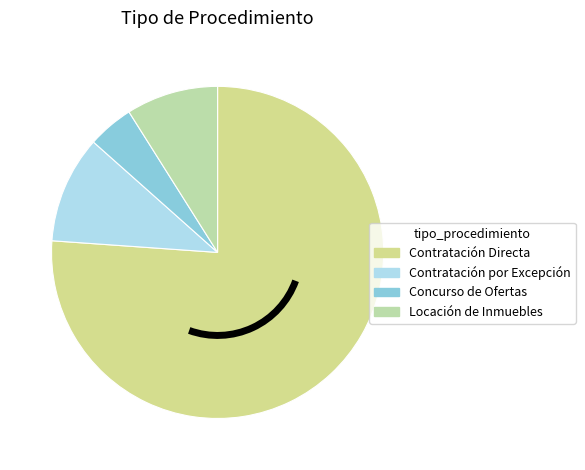

The Locación de Inmuebles slice represents 9% of the pie. True or false?

True